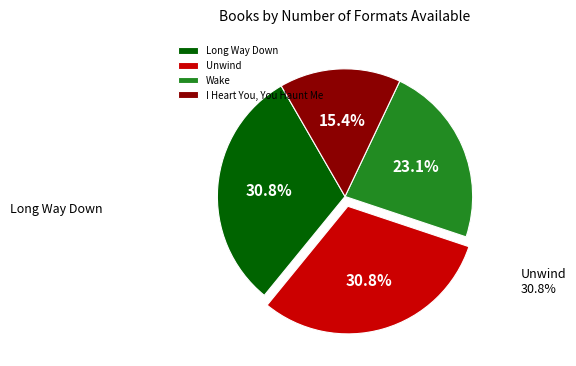

What is the smallest slice in the pie chart?

I Heart You, You Haunt Me